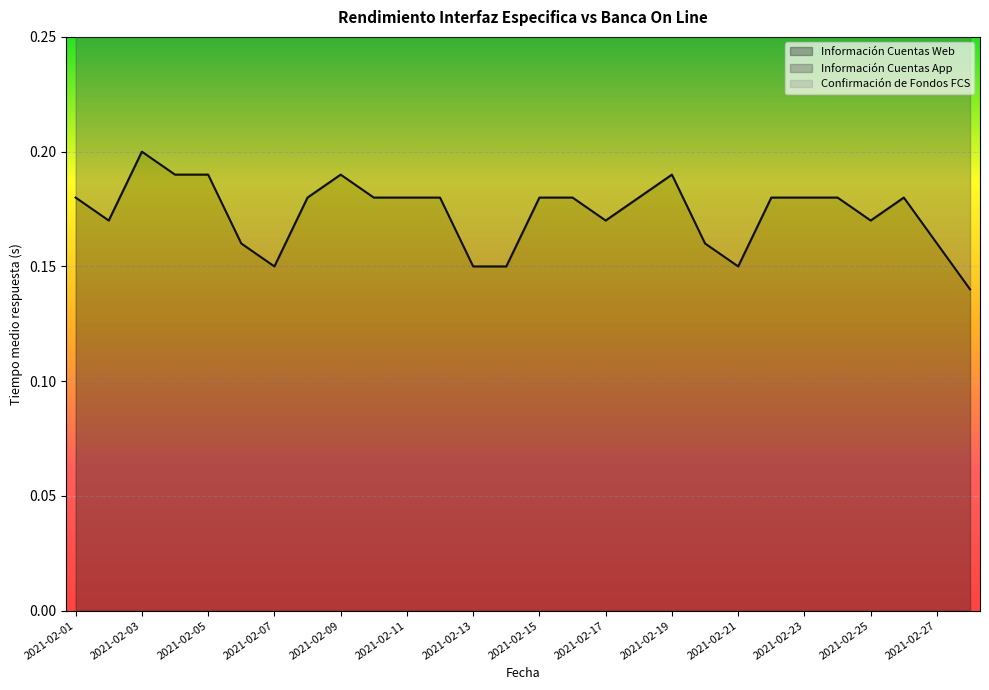

True or false: Información Cuentas Web has a value of 0.1 at 2021-02-25.

False